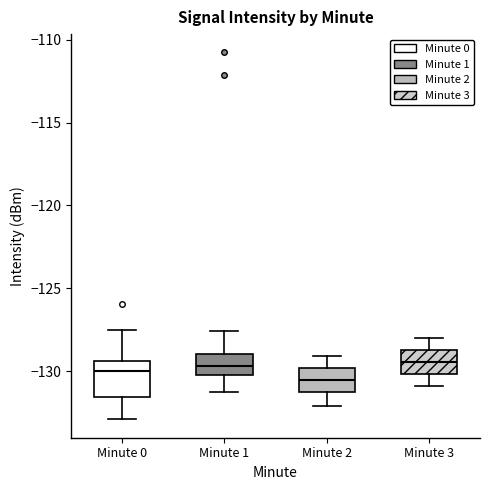

Reading left to right, transcribe this box plot: for each box, give where its median line is, the range the box spans, and where its two whiskers end, as read against the y-axis. The values are not printed on the chart, so give them approximately, as read against the axis.

Minute 0: median -130.0, box -131.5 to -129.5, whiskers -133.0 to -127.5
Minute 1: median -129.5, box -130.0 to -129.0, whiskers -131.0 to -127.5
Minute 2: median -130.5, box -131.5 to -130.0, whiskers -132.0 to -129.0
Minute 3: median -129.5, box -130.0 to -128.5, whiskers -131.0 to -128.0